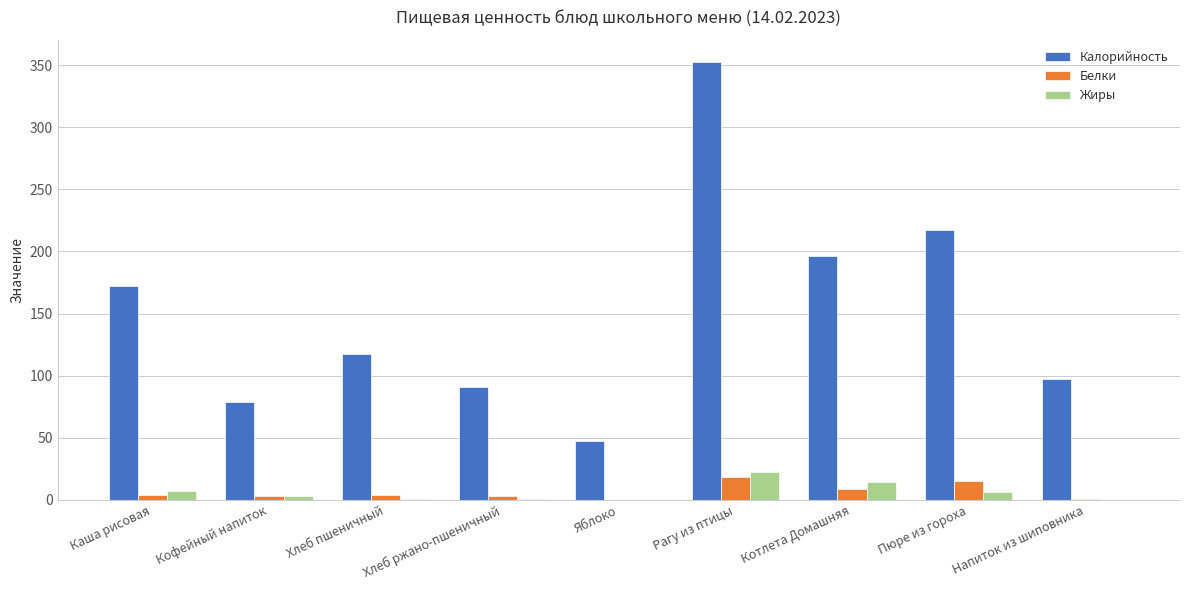

Is the value of Жиры at Каша рисовая greater than the value of Белки at Кофейный напиток?

Yes